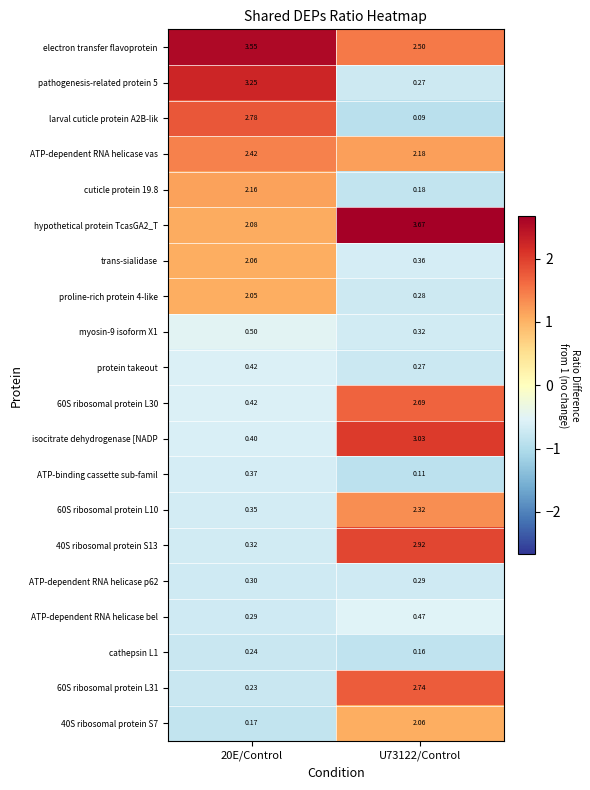

Which series has the largest total across all categories?

electron transfer flavoprotein